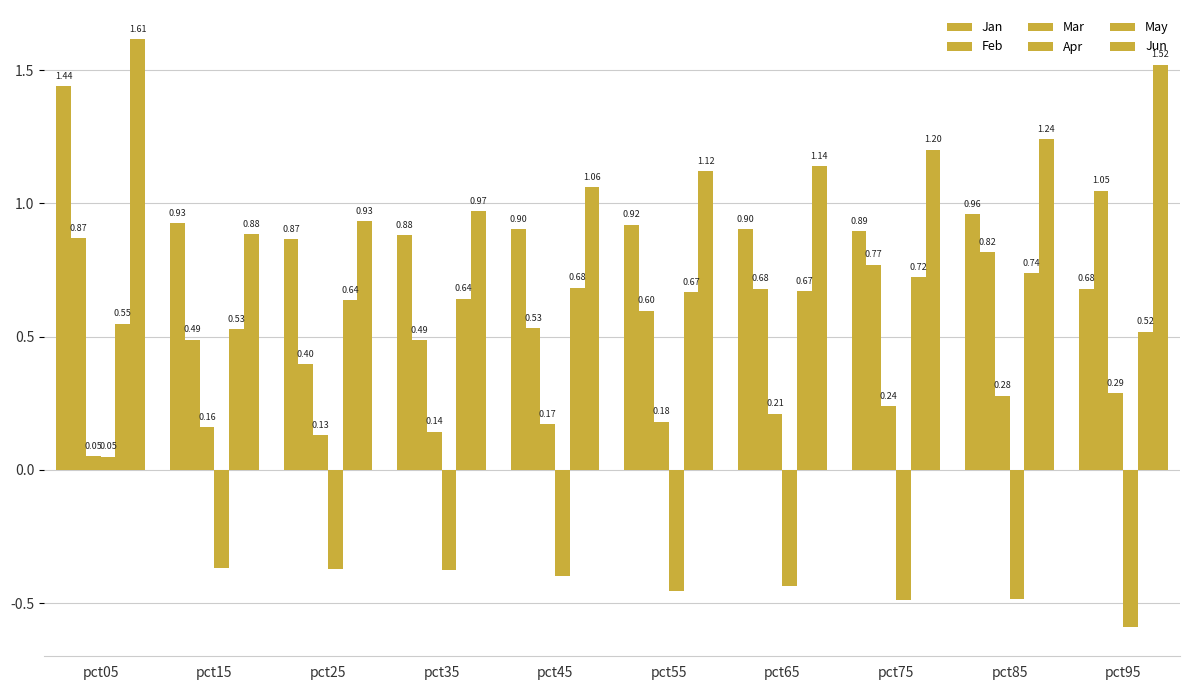

Which category has the lowest value in the Feb series?

pct25